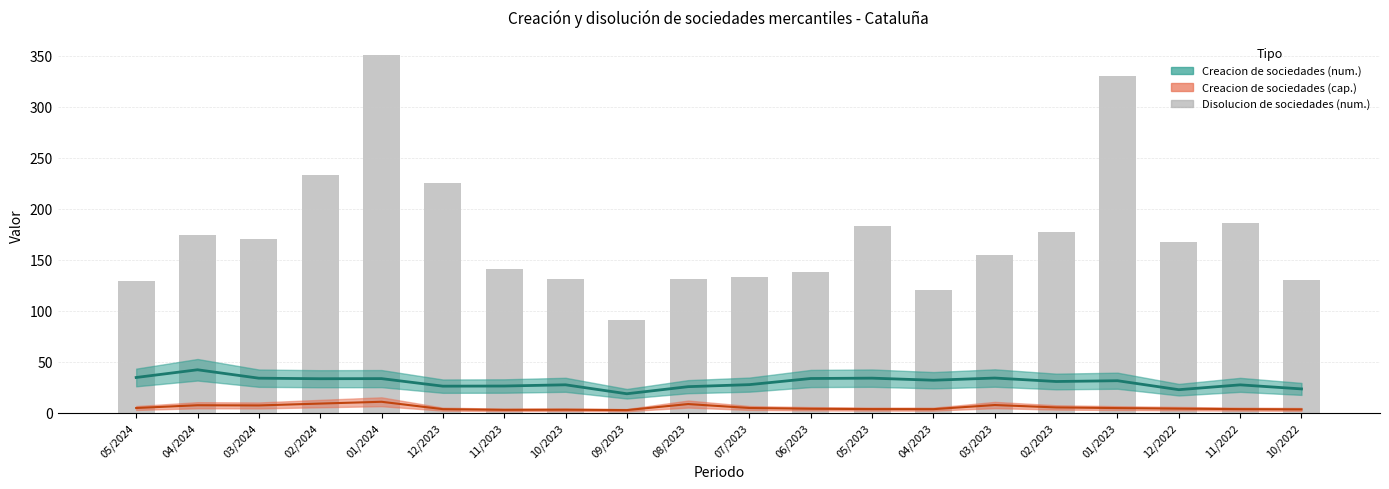

Rank the categories by value from highest to lowest.

01/2024, 01/2023, 02/2024, 12/2023, 11/2022, 05/2023, 02/2023, 04/2024, 03/2024, 12/2022, 03/2023, 11/2023, 06/2023, 07/2023, 10/2023, 08/2023, 10/2022, 05/2024, 04/2023, 09/2023